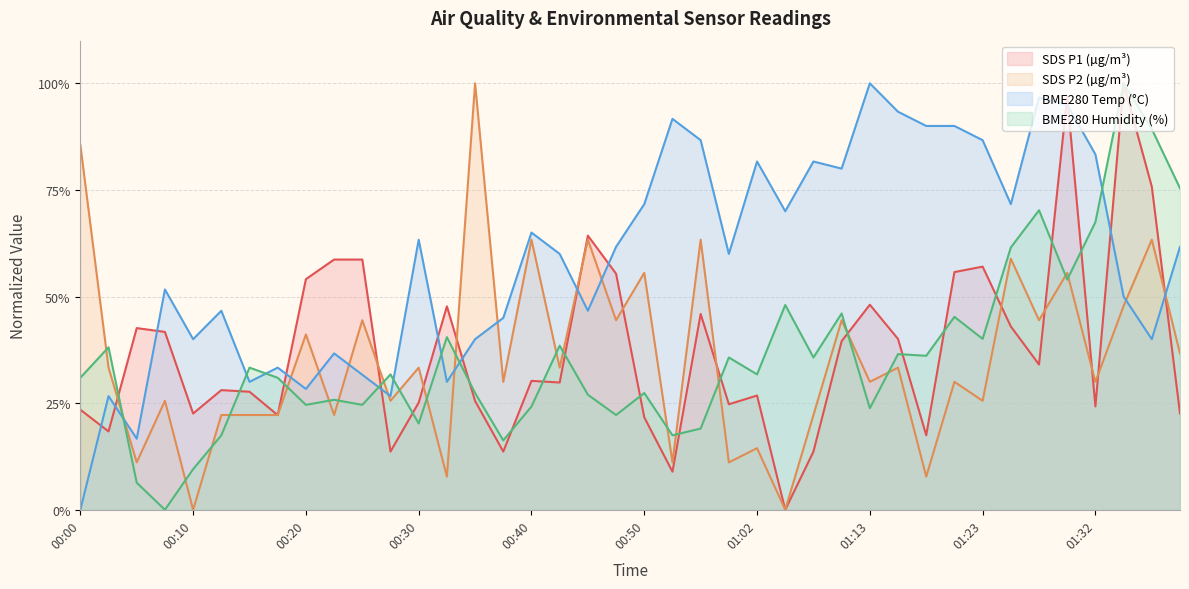

Reading left to right, extract all data points from this chart.

SDS_P1: 00:00=23.5	00:03=18.4	00:05=42.6	00:08=41.7	00:10=22.6	00:12=28.1	00:15=27.7	00:17=22.2	00:20=54.1	00:22=58.7	00:25=58.7	00:27=13.6	00:30=25.1	00:32=47.7	00:35=25.5	00:37=13.6	00:40=30.2	00:42=29.8	00:45=64.3	00:47=55.4	00:50=21.7	00:52=8.9	00:55=45.9	00:57=24.7	01:02=26.8	01:05=0.0	01:07=13.6	01:10=39.5	01:13=48.1	01:15=40.1	01:18=17.5	01:20=55.7	01:23=57.0	01:25=43.0	01:28=34.1	01:30=96.9	01:32=24.2	01:35=100.0	01:38=75.8	01:40=22.6
SDS_P2: 00:00=85.6	00:03=33.3	00:05=11.1	00:08=25.6	00:10=0.0	00:12=22.2	00:15=22.2	00:17=22.2	00:20=41.1	00:22=22.2	00:25=44.4	00:27=25.6	00:30=33.3	00:32=7.8	00:35=100.0	00:37=30.0	00:40=63.3	00:42=33.3	00:45=63.3	00:47=44.4	00:50=55.6	00:52=11.1	00:55=63.3	00:57=11.1	01:02=14.4	01:05=0.0	01:07=22.2	01:10=44.4	01:13=30.0	01:15=33.3	01:18=7.8	01:20=30.0	01:23=25.6	01:25=58.9	01:28=44.4	01:30=55.6	01:32=30.0	01:35=47.8	01:38=63.3	01:40=36.7
BME280_temperature: 00:00=0.0	00:03=26.7	00:05=16.7	00:08=51.7	00:10=40.0	00:12=46.7	00:15=30.0	00:17=33.3	00:20=28.3	00:22=36.7	00:25=31.7	00:27=26.7	00:30=63.3	00:32=30.0	00:35=40.0	00:37=45.0	00:40=65.0	00:42=60.0	00:45=46.7	00:47=61.7	00:50=71.7	00:52=91.7	00:55=86.7	00:57=60.0	01:02=81.7	01:05=70.0	01:07=81.7	01:10=80.0	01:13=100.0	01:15=93.3	01:18=90.0	01:20=90.0	01:23=86.7	01:25=71.7	01:28=96.7	01:30=95.0	01:32=83.3	01:35=50.0	01:38=40.0	01:40=61.7
BME280_humidity: 00:00=31.0	00:03=38.1	00:05=6.3	00:08=0.0	00:10=9.5	00:12=17.5	00:15=33.3	00:17=31.0	00:20=24.6	00:22=25.8	00:25=24.6	00:27=31.7	00:30=20.2	00:32=40.5	00:35=27.4	00:37=16.3	00:40=24.2	00:42=38.5	00:45=27.0	00:47=22.2	00:50=27.4	00:52=17.5	00:55=19.0	00:57=35.7	01:02=31.7	01:05=48.0	01:07=35.7	01:10=46.0	01:13=23.8	01:15=36.5	01:18=36.1	01:20=45.2	01:23=40.1	01:25=61.5	01:28=70.2	01:30=54.0	01:32=67.5	01:35=100.0	01:38=89.3	01:40=75.4